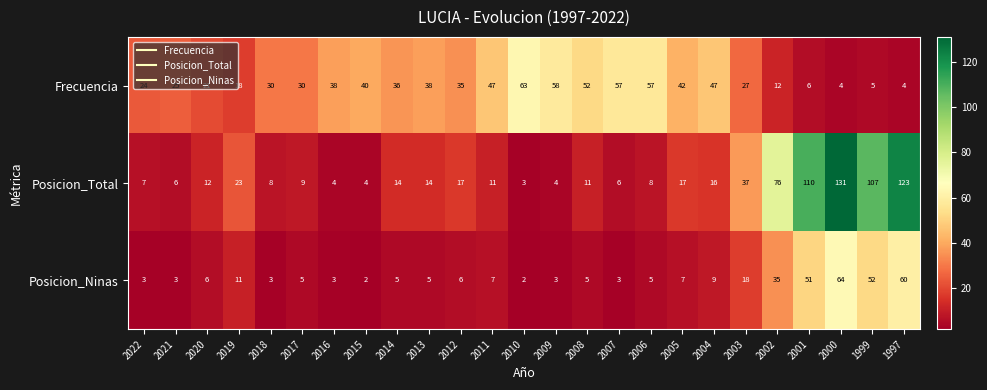

What is the lowest value of the Frecuencia series?

4